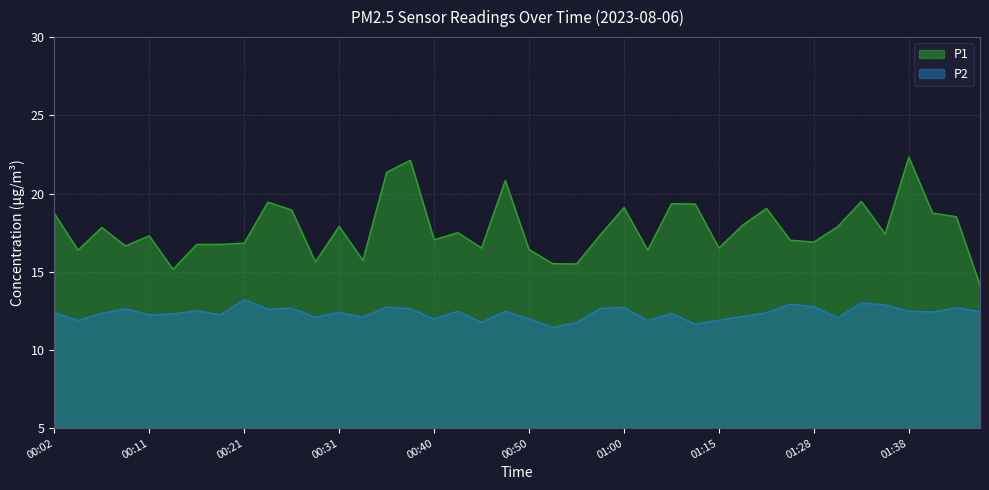

Where is P1 nearest to the value 18?

01:18